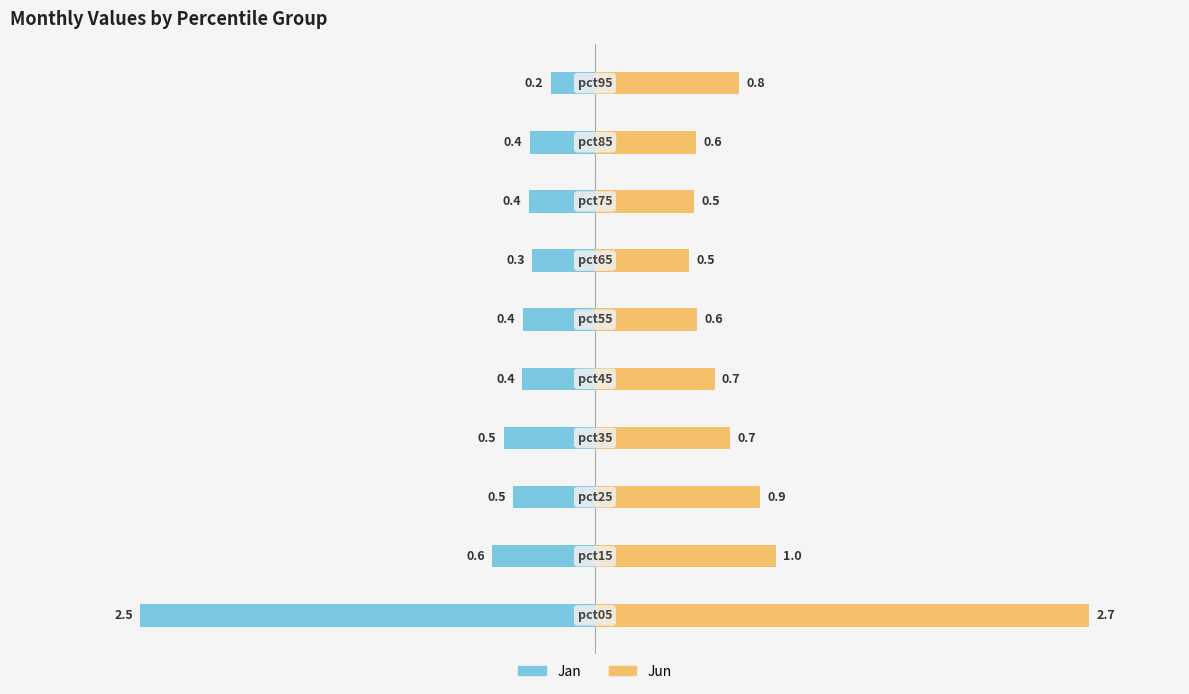

Between −1 and 4, which series saw the biggest shift?

Jun